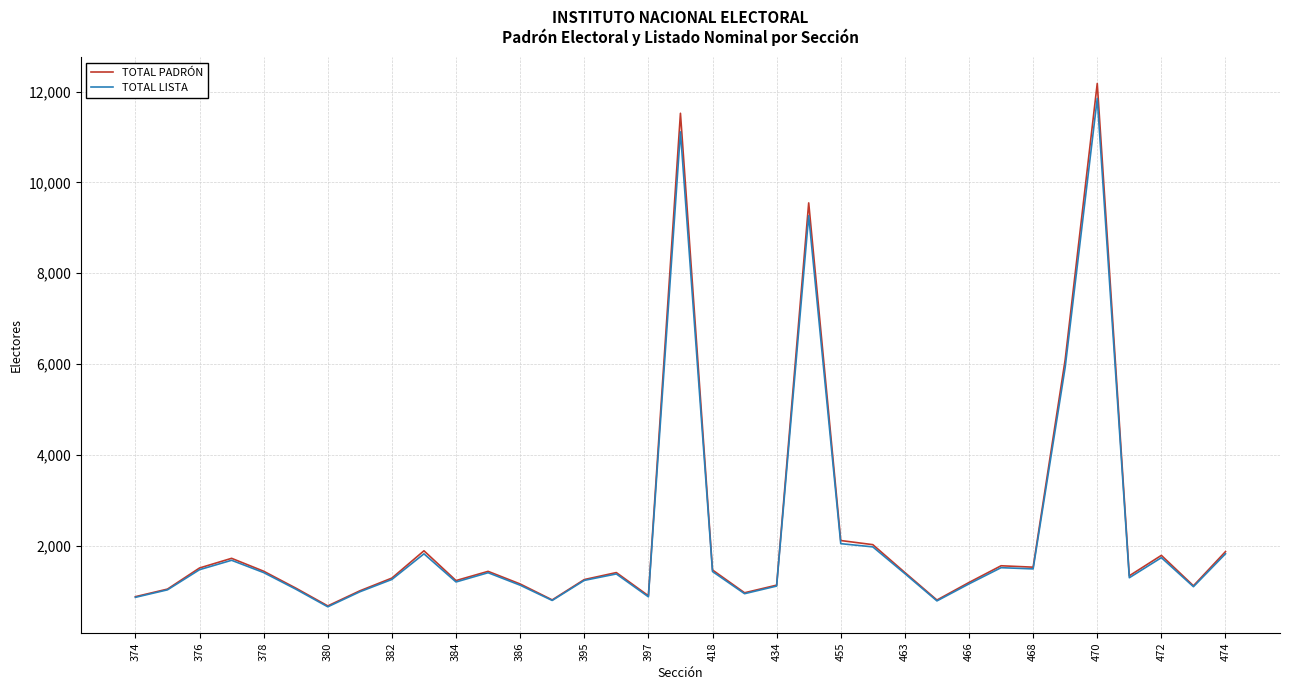

What is the maximum value shown in the chart?

12181